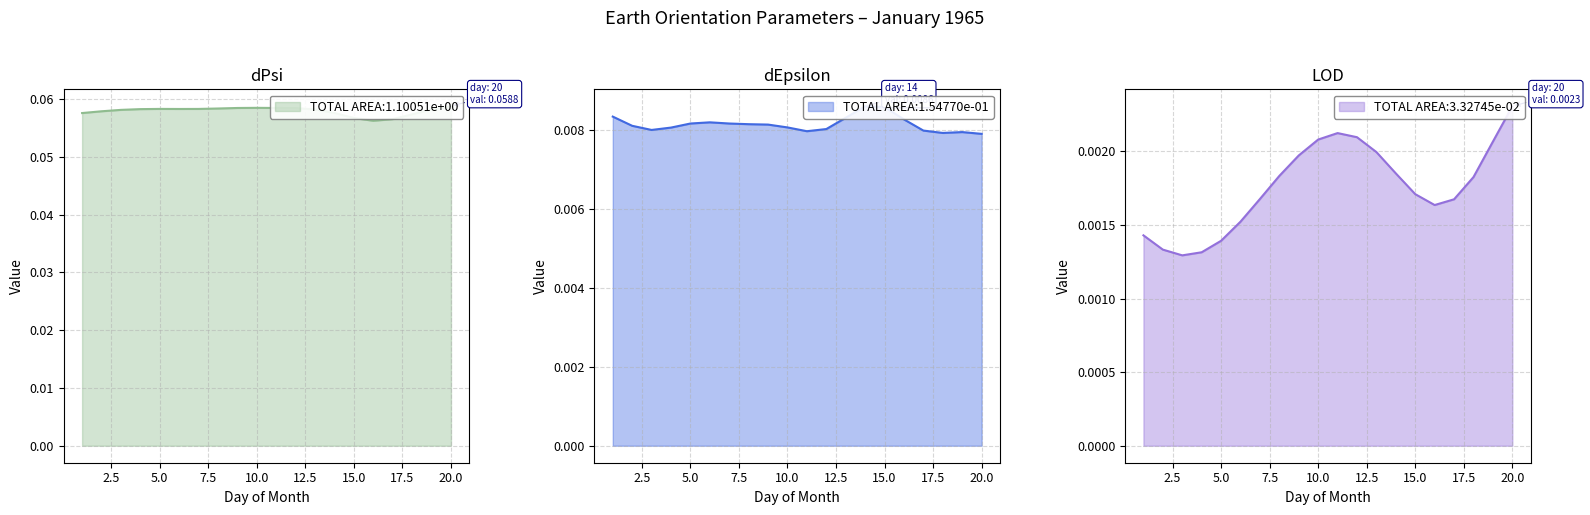

Which series has the largest total across all categories?

dPsi